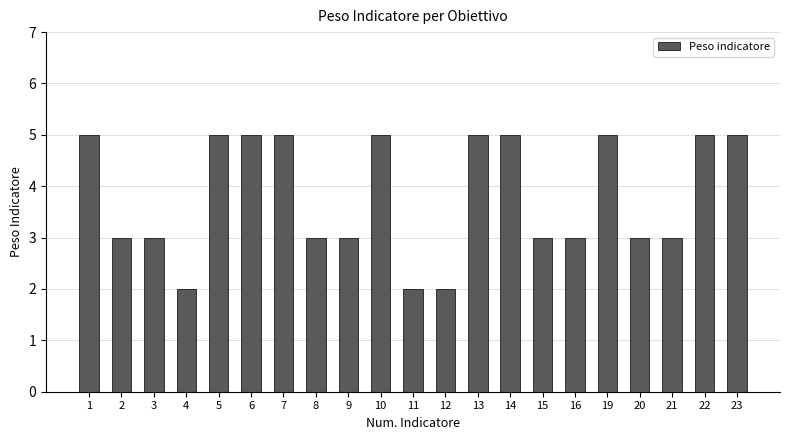

Count the number of data series in this chart.

1